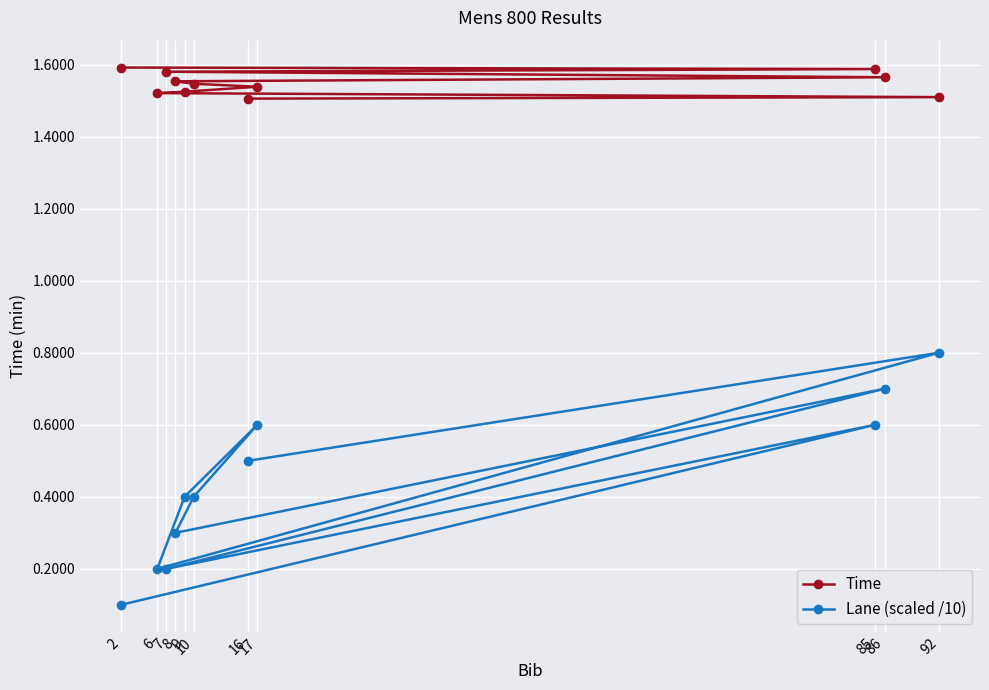

What are all the series names shown in the legend?

Time, Lane (scaled /10)